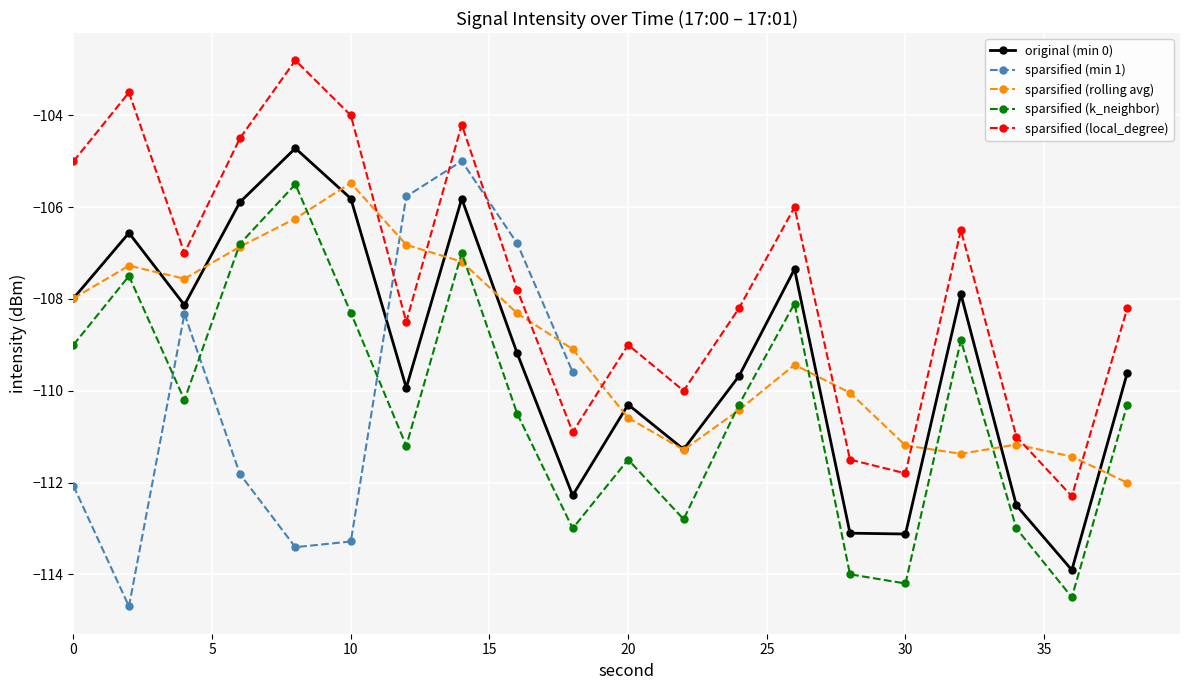

Which series ends up on top after the final intersection of minute 1 (sec 0-58) and minute 0 (sec 0-58)?

minute 1 (sec 0-58)